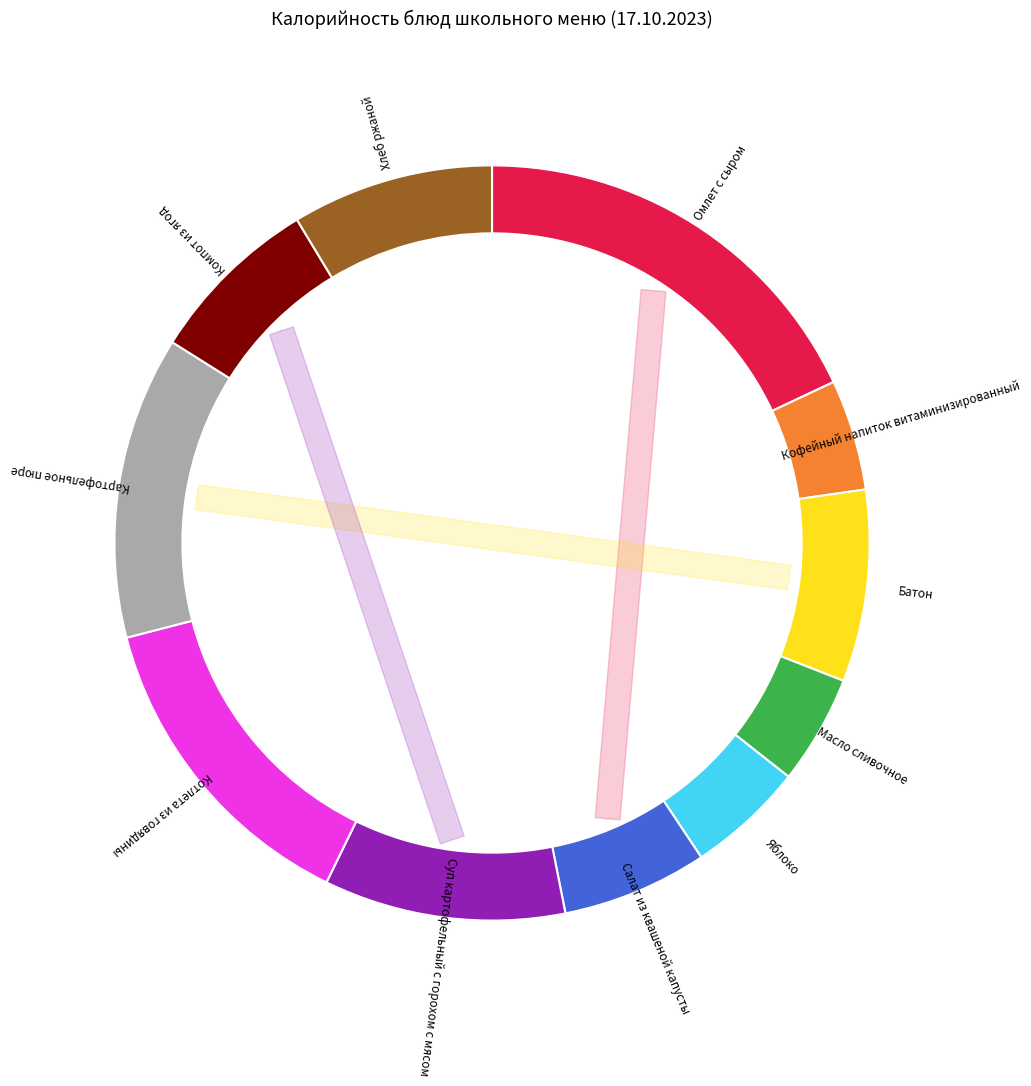

To the nearest percent, what is the average slice percentage?

9%